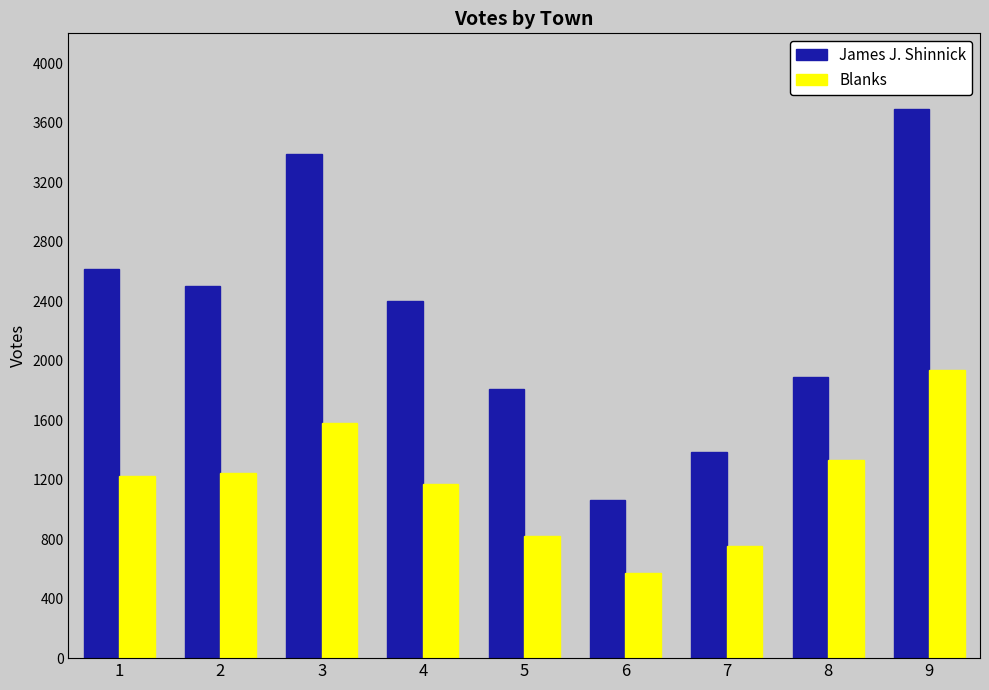

What is the maximum value for James J. Shinnick?

3689